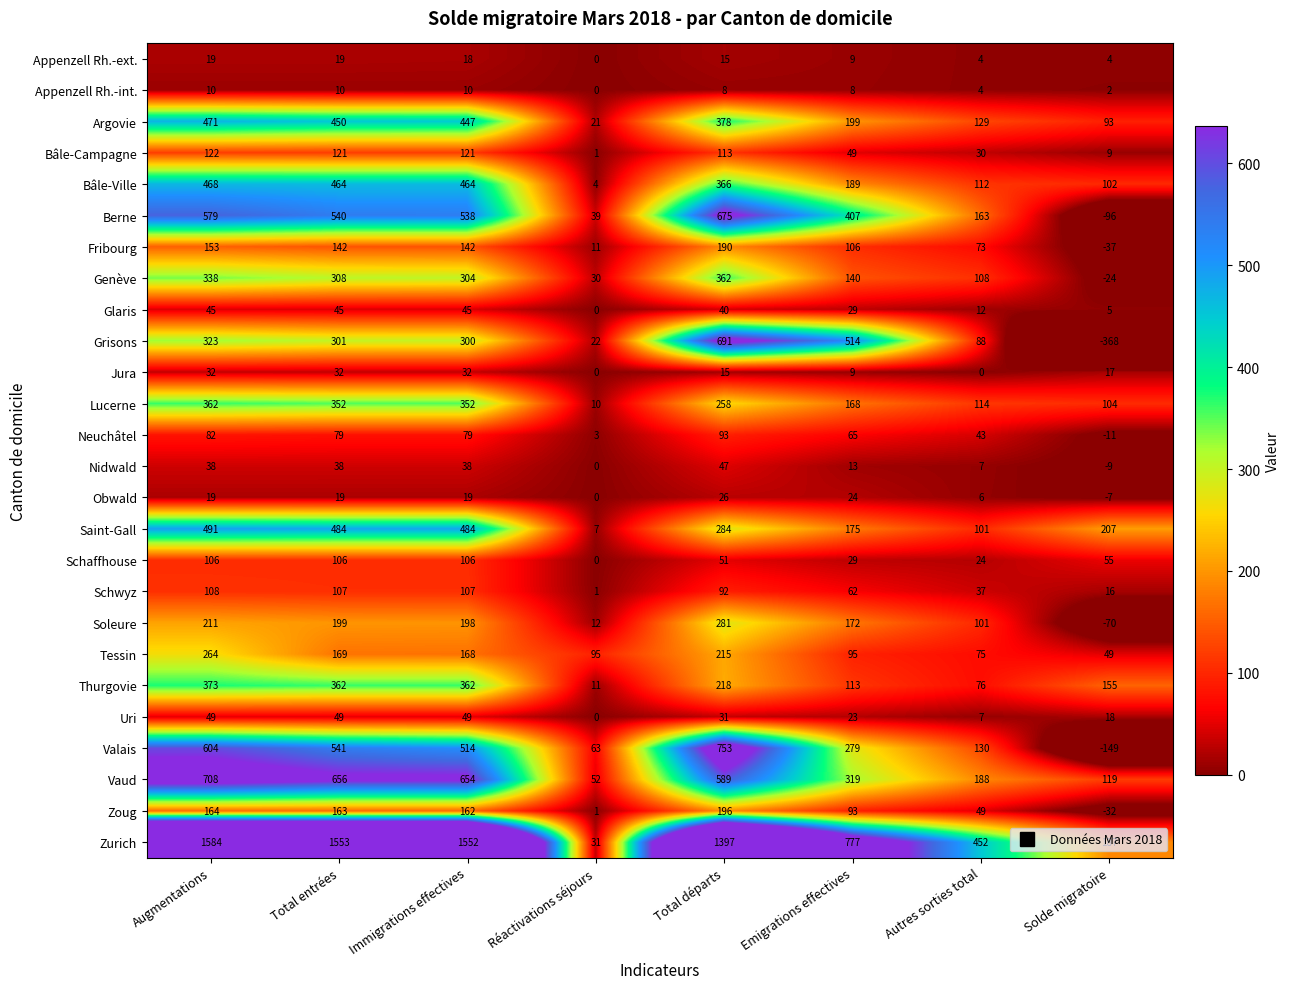

What is the difference between the maximum and minimum values in the Vaud series?

656